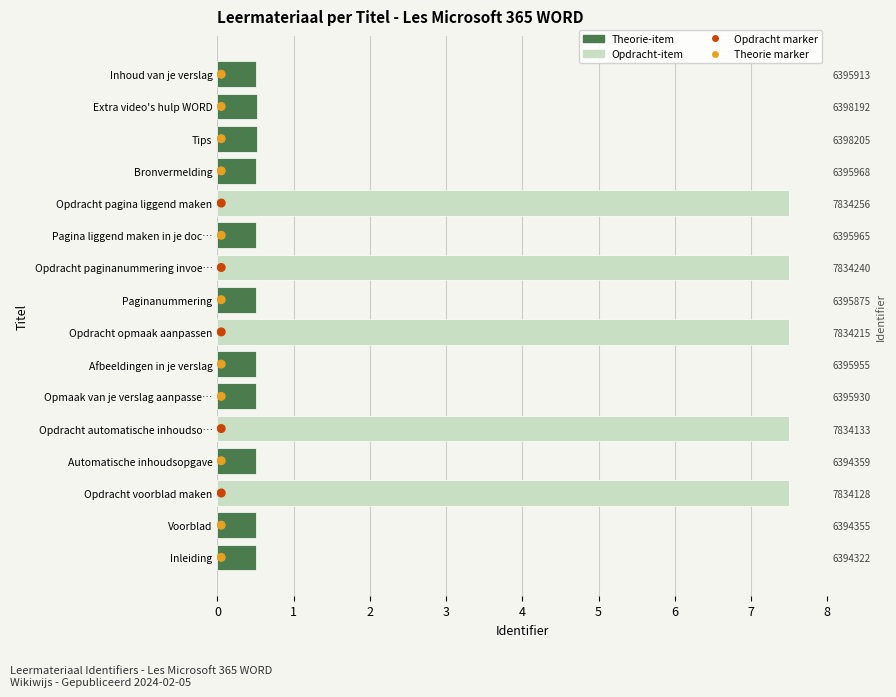

Which series contains the lowest Y value?

Marker